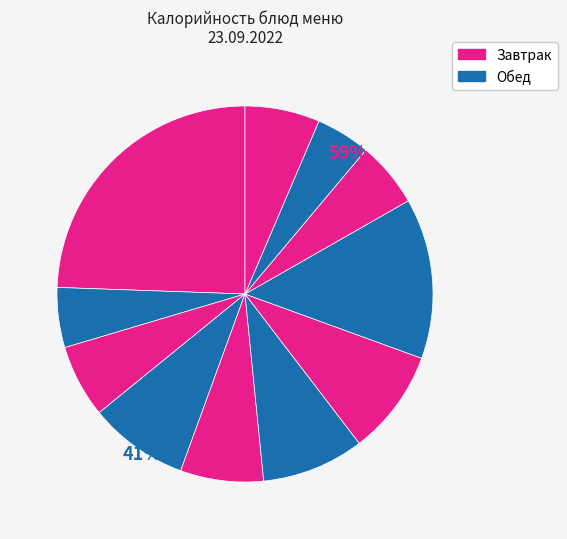

True or false: Сыр твердых сортов accounts for 1% of the total.

False